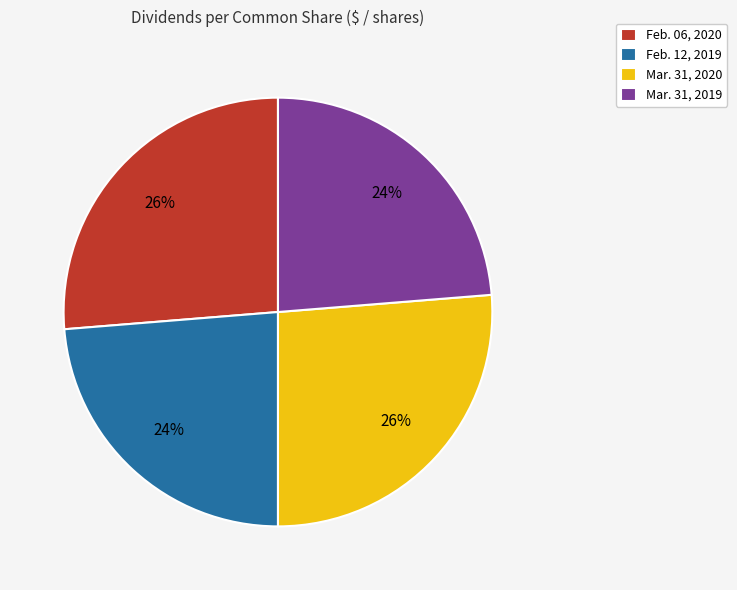

Does any single category account for the majority?

No